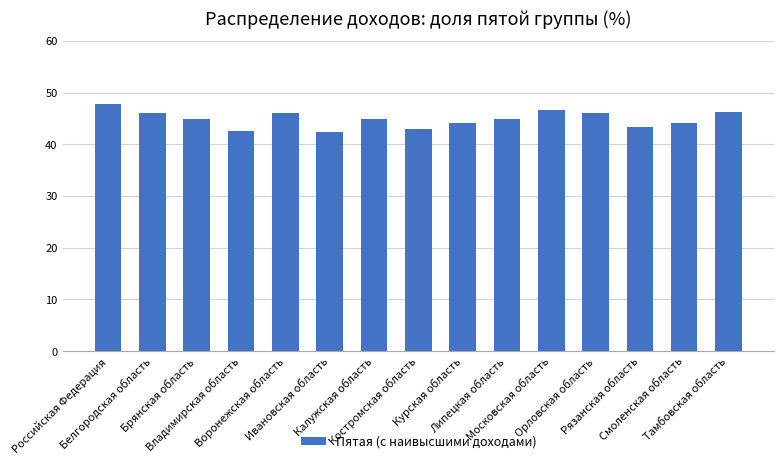

What is the value of the 1st bar from the left?

47.7